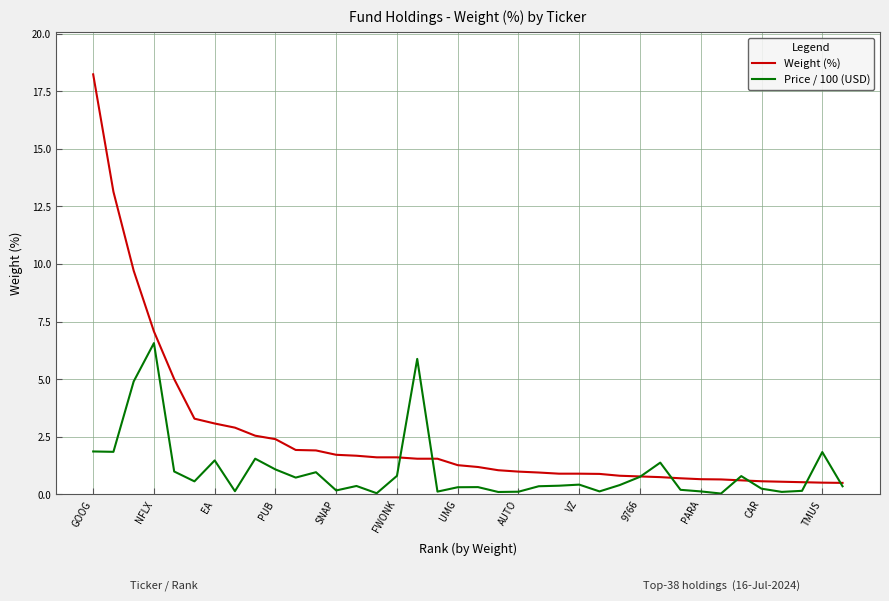

Which series has the largest total across all categories?

Weight (%)